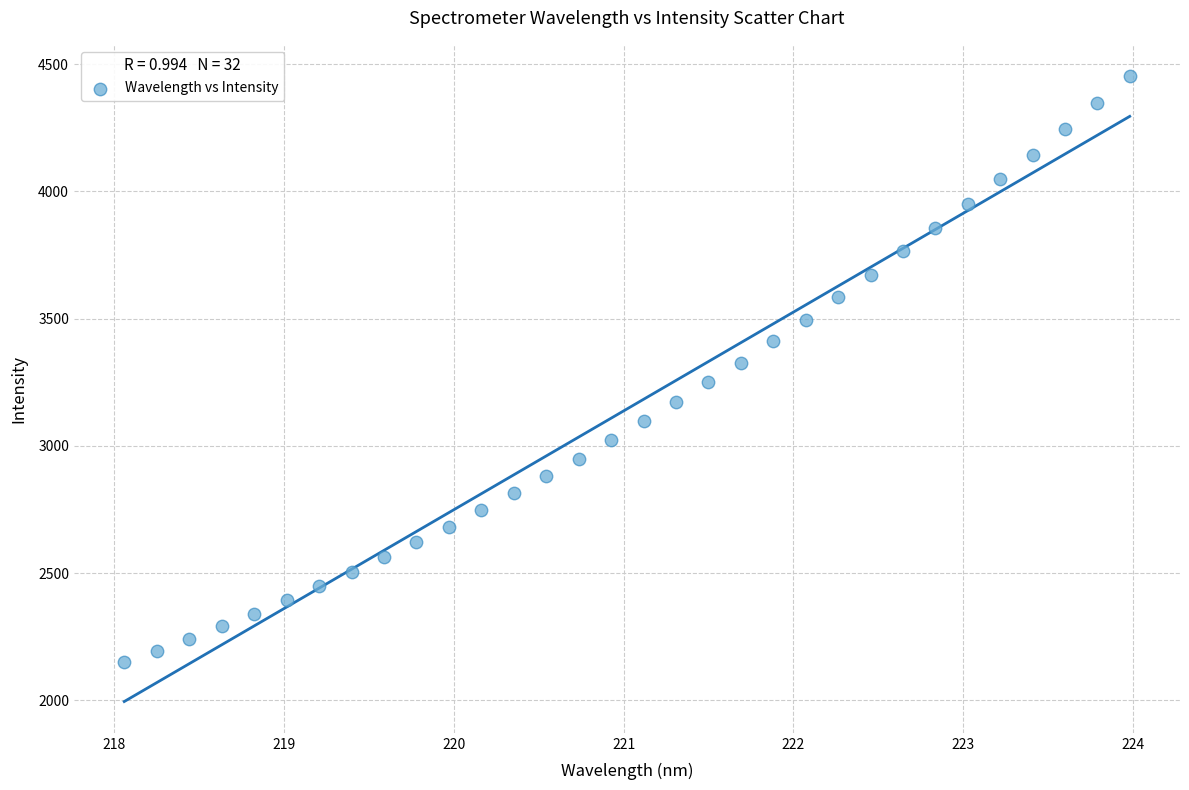

What is the range of Y values (max minus min)?

2303.8